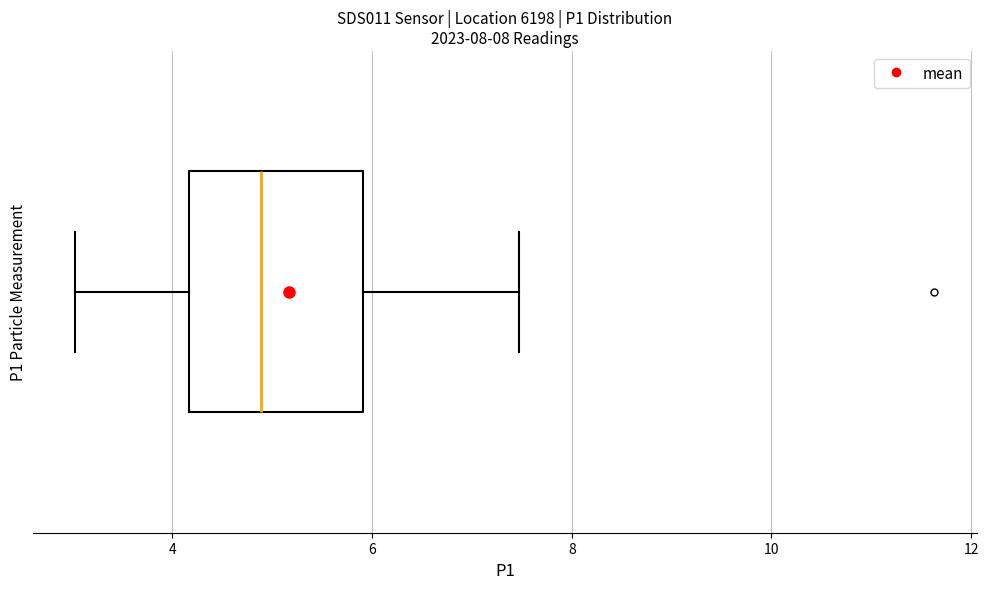

Read this box plot against the x-axis: the position of the median line, the range covered by the box, and the ends of both whiskers. The values are not printed on the chart, so give them approximately, as read against the axis.

median 4.8, box 4.2 to 6.0, whiskers 3.0 to 7.4